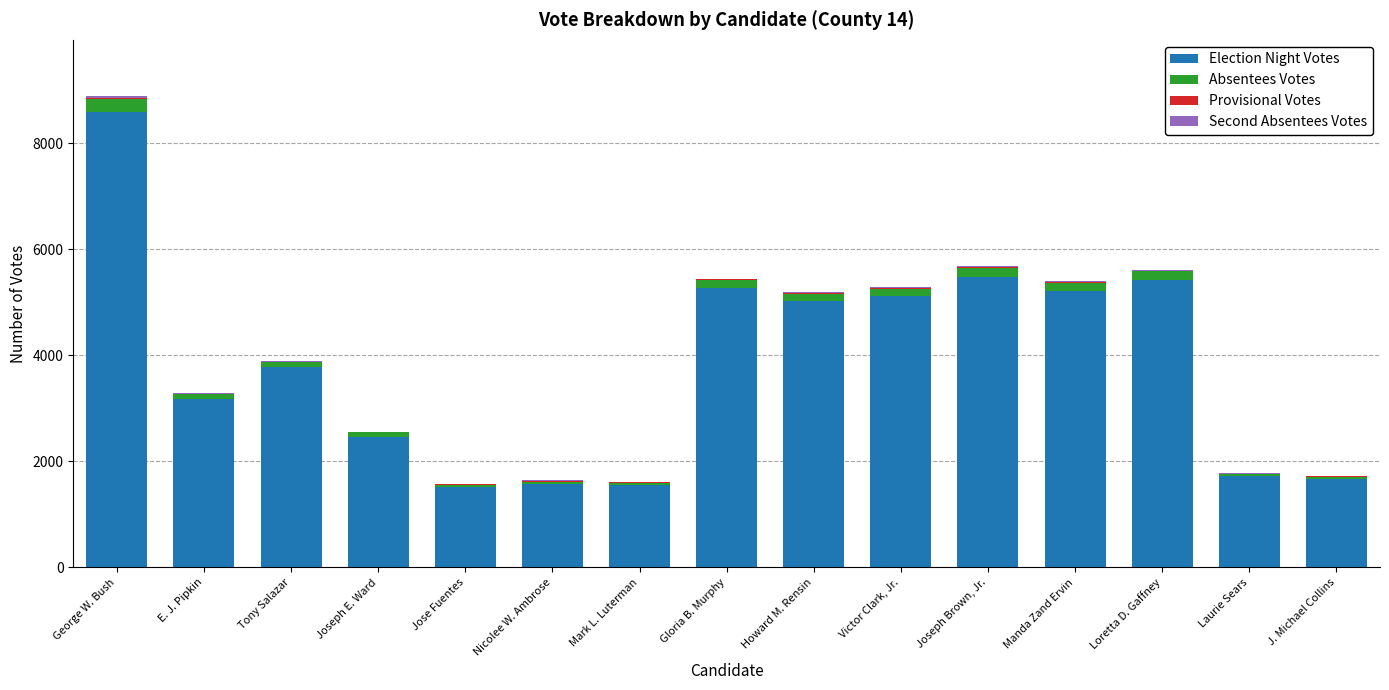

Which category has the highest value in the Election Night Votes series?

George W. Bush